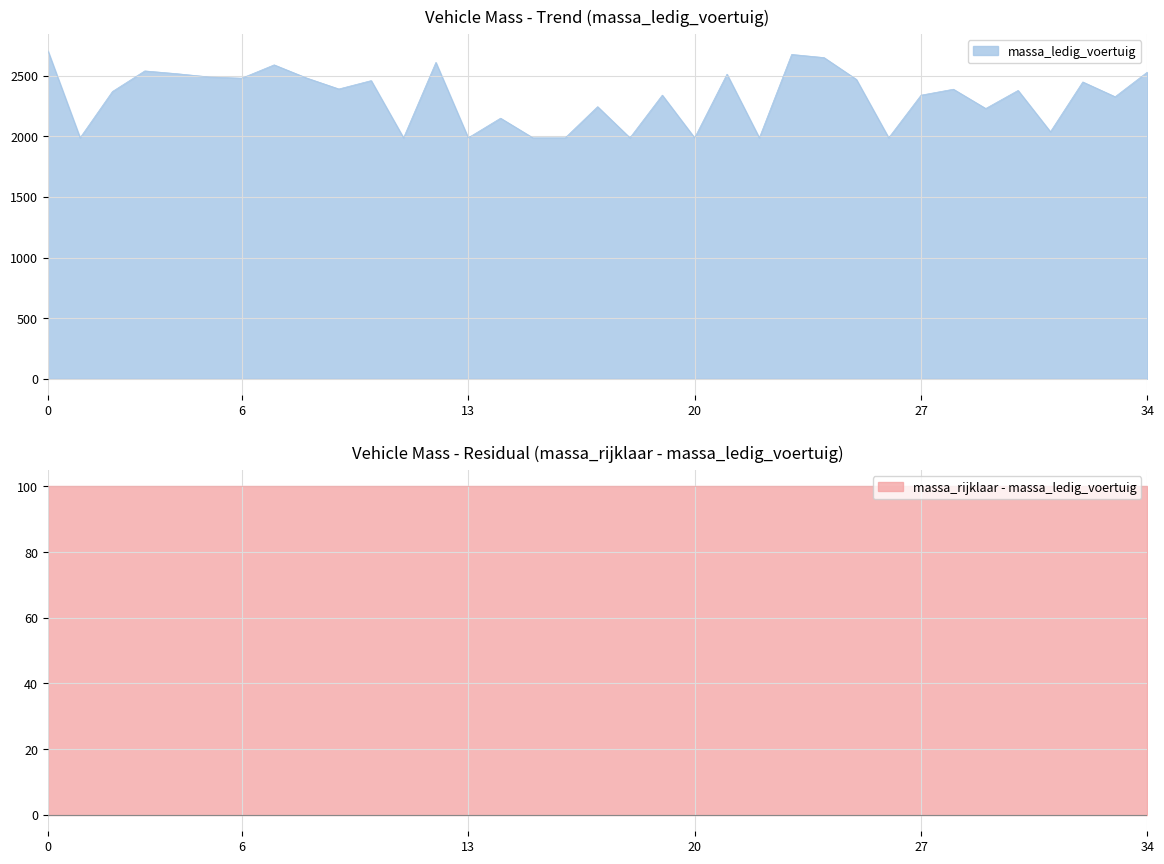

What is the maximum value for massa_ledig_voertuig?

2710